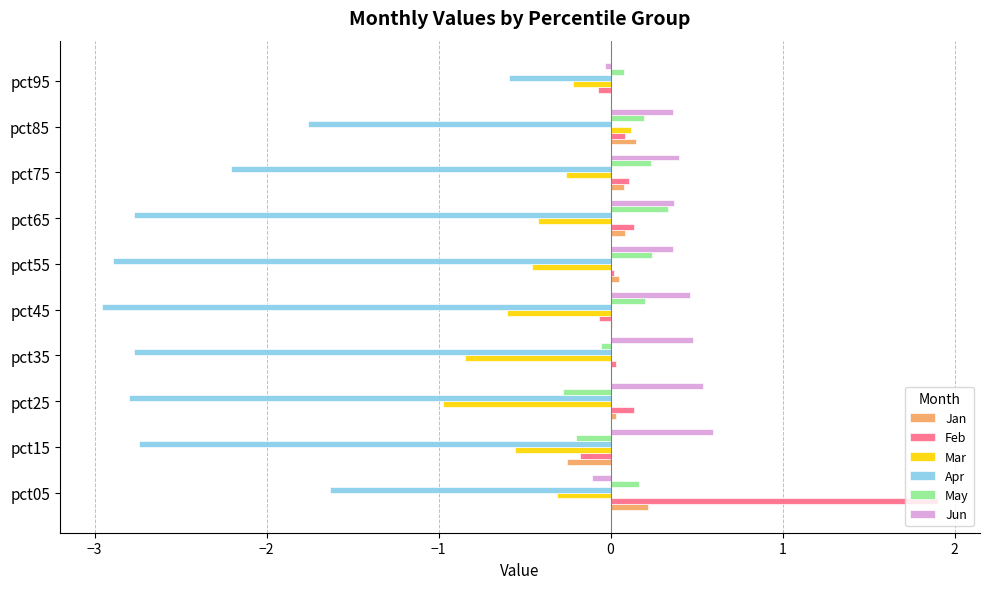

At which category is the sum across all series the highest?

pct05